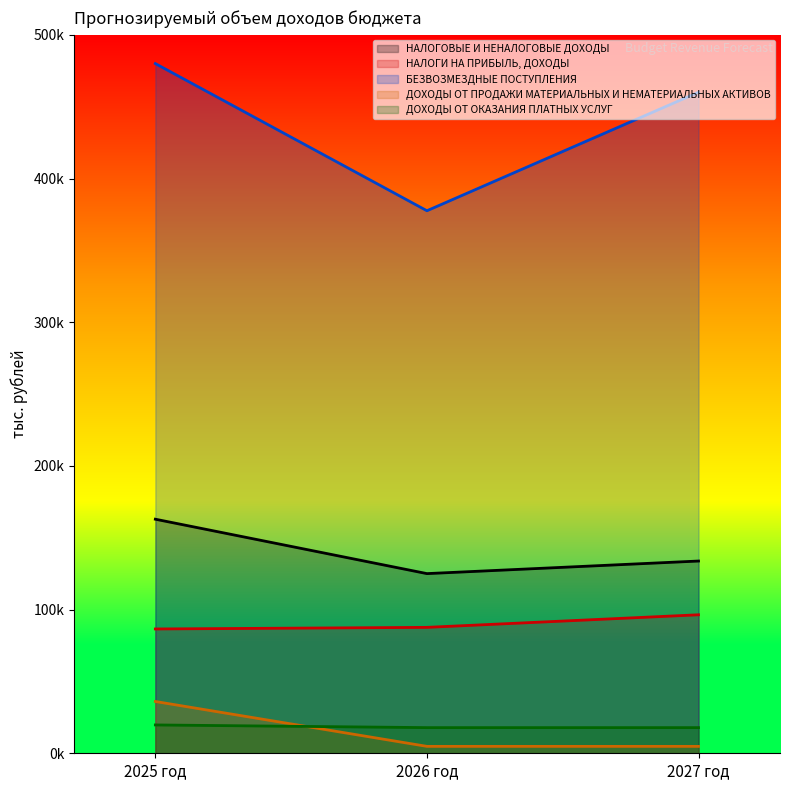

Reading left to right, transcribe all the data shown in this chart.

НАЛОГОВЫЕ И НЕНАЛОГОВЫЕ ДОХОДЫ: 2025 год=162906.2	2026 год=125040.9	2027 год=133798.5
НАЛОГИ НА ПРИБЫЛЬ, ДОХОДЫ: 2025 год=86515.2	2026 год=87633.1	2027 год=96390.7
БЕЗВОЗМЕЗДНЫЕ ПОСТУПЛЕНИЯ: 2025 год=480000.0	2026 год=377582.0	2027 год=460076.4
ДОХОДЫ ОТ ПРОДАЖИ МАТЕРИАЛЬНЫХ И НЕМАТЕРИАЛЬНЫХ АКТИВОВ: 2025 год=36048.0	2026 год=4814.0	2027 год=4814.0
ДОХОДЫ ОТ ОКАЗАНИЯ ПЛАТНЫХ УСЛУГ: 2025 год=19722.6	2026 год=17852.9	2027 год=17852.9